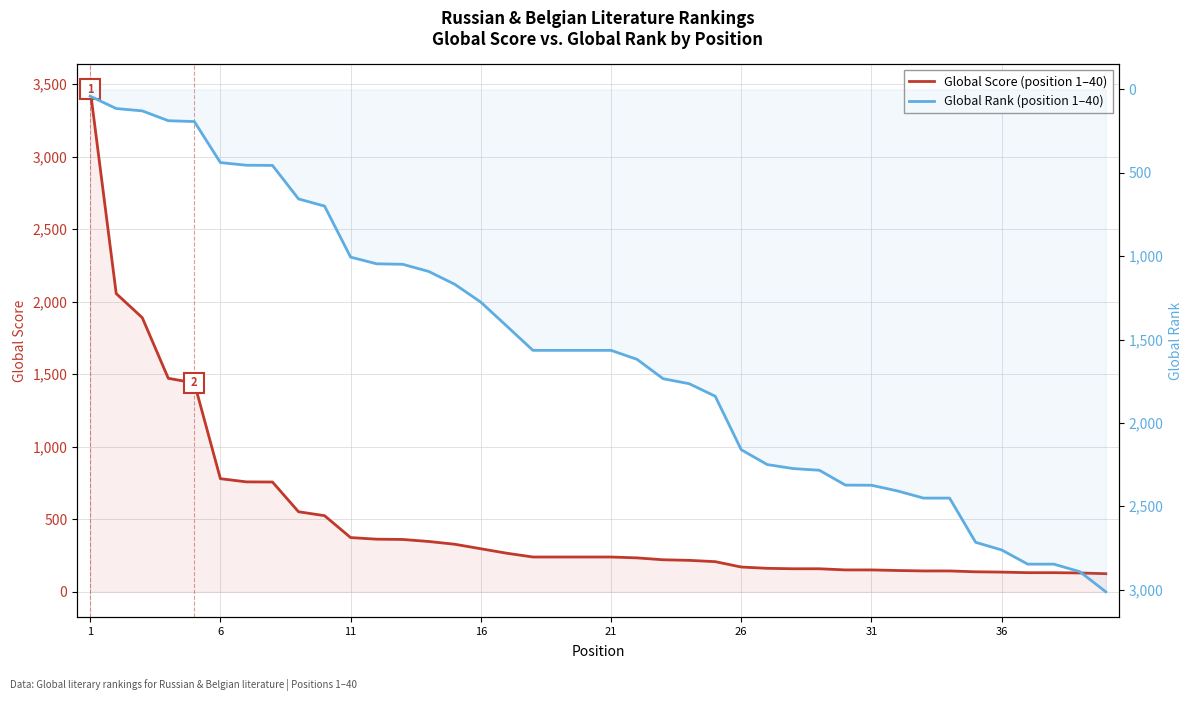

How many intersections are there between Global Score (literature ranking) and Global Rank?

1